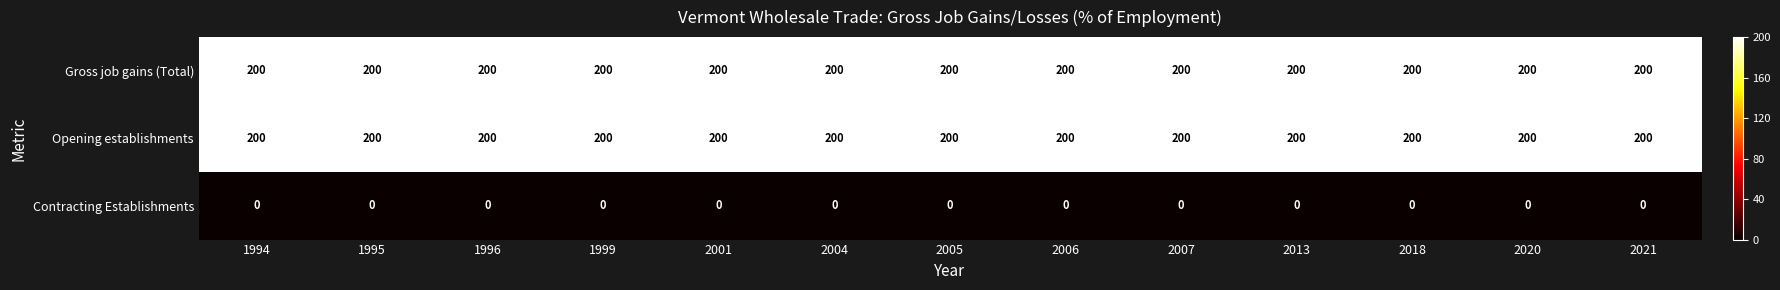

What is the difference between the highest and lowest values at 2005?

200